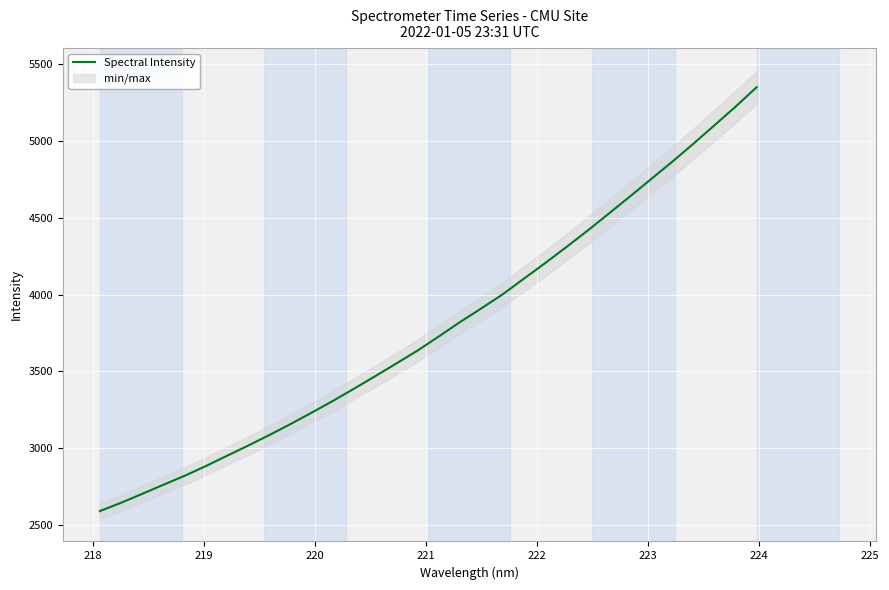

What is the smallest value displayed?

2588.6